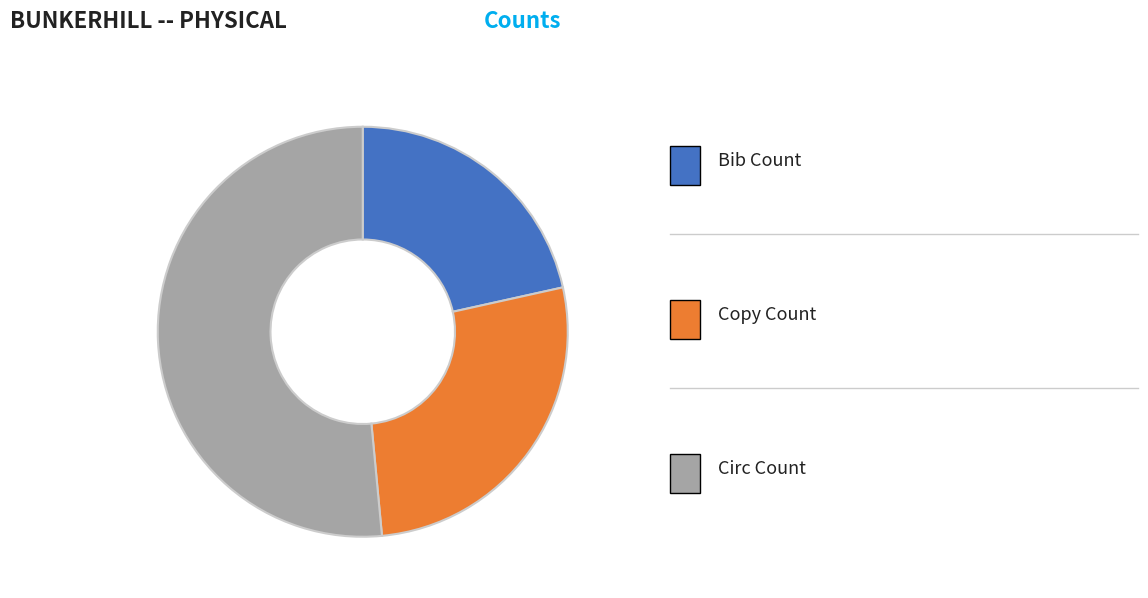

Is there a majority slice in this chart?

Yes